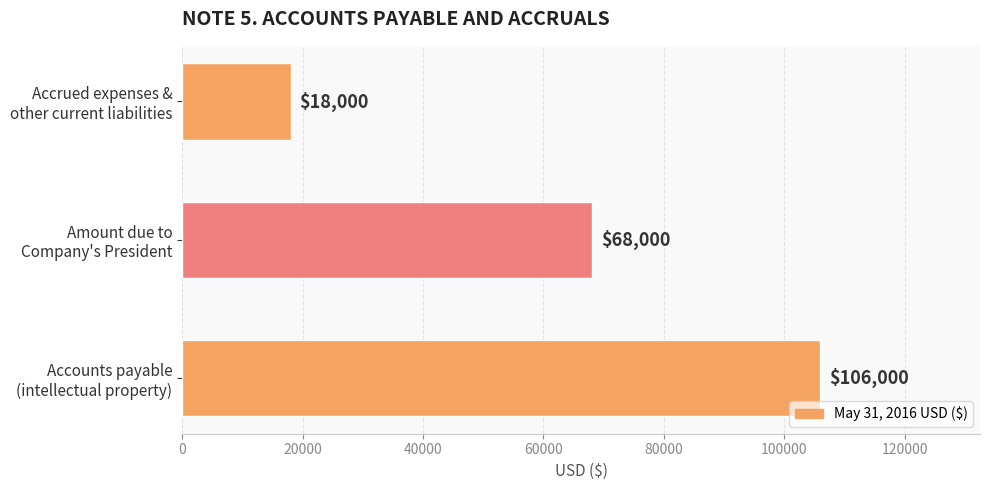

What is the smallest value displayed?

18000